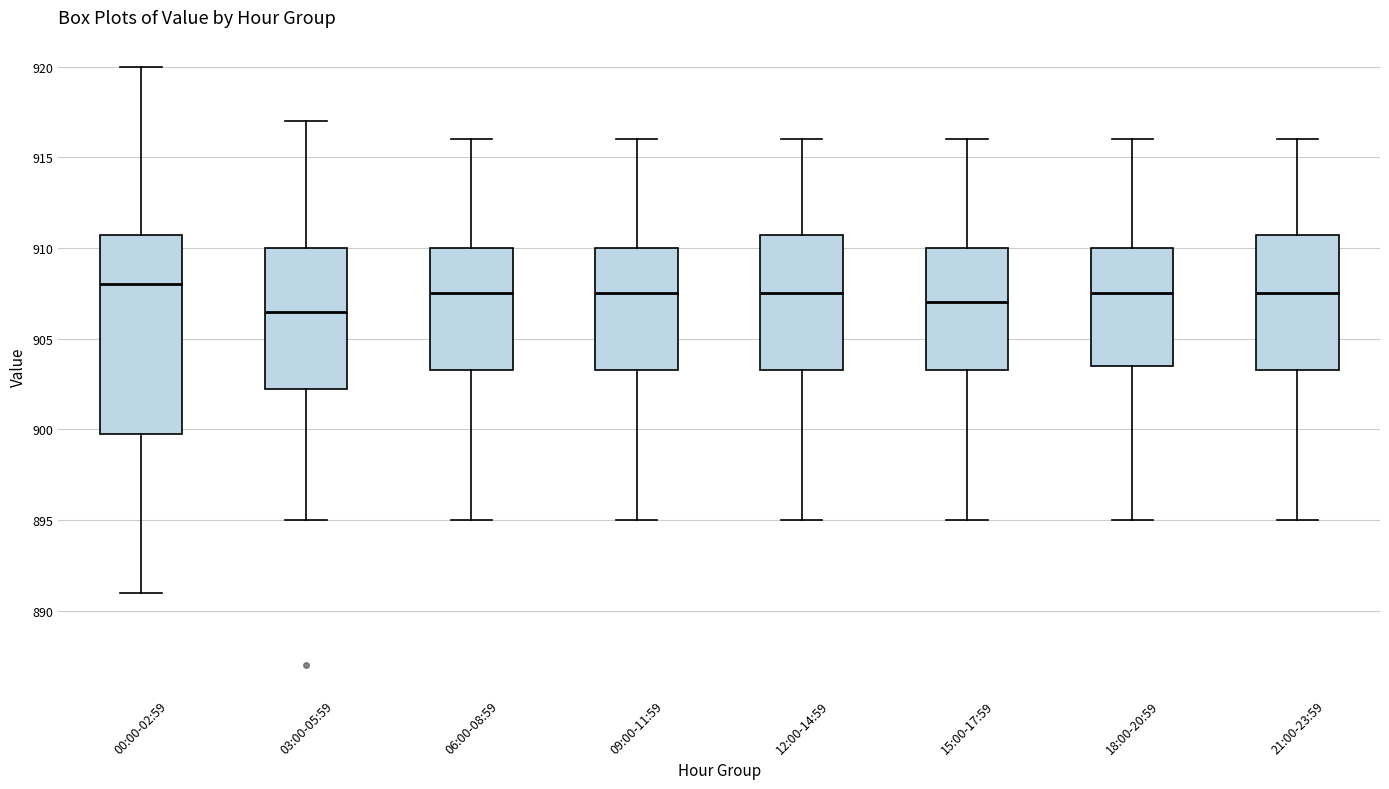

Which box's median line is the lowest?

03:00-05:59